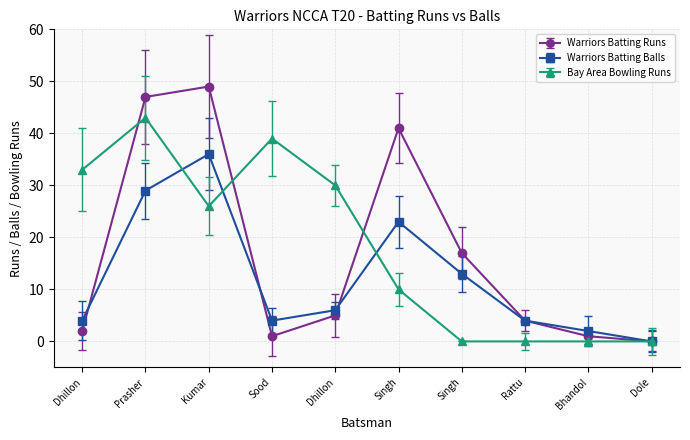

At which category does Warriors Batting Runs reach its first local valley?

Kunal Sood